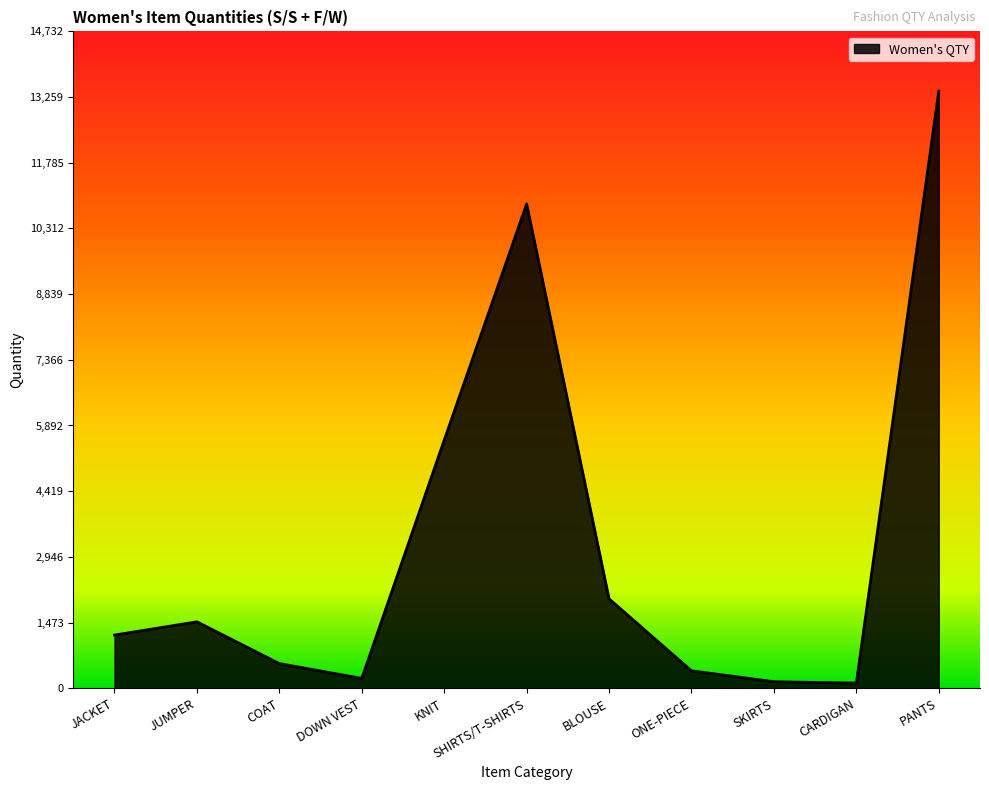

What is the minimum value shown in the chart?

115